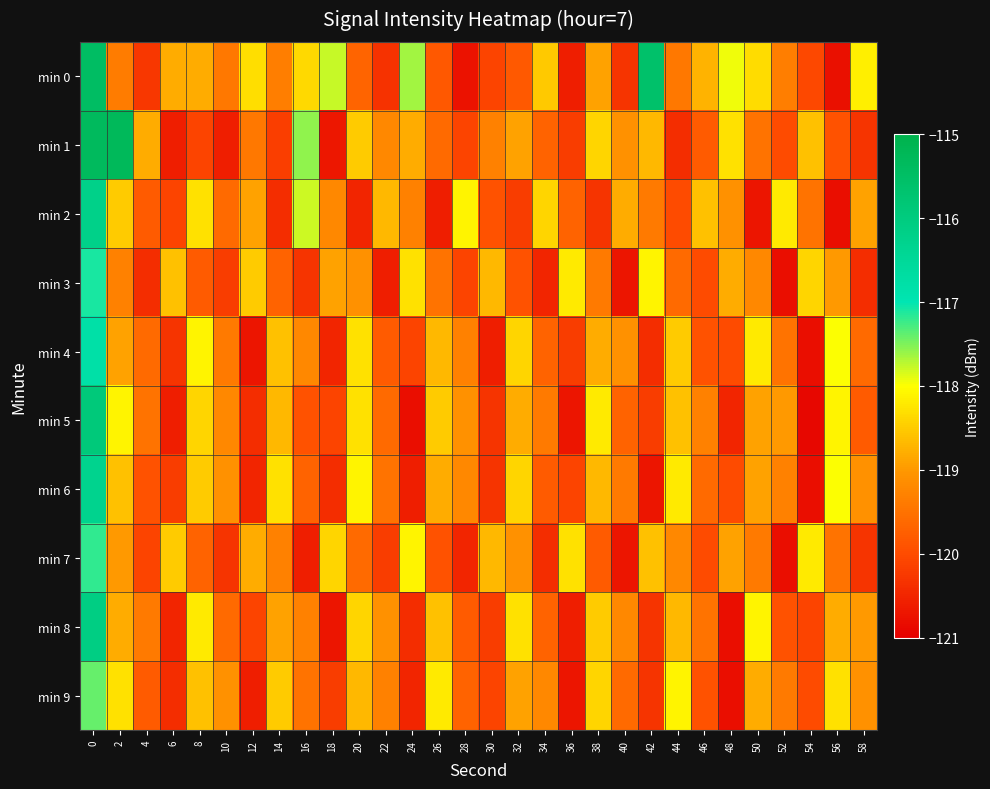

Which series has the widest spread of values?

min 1